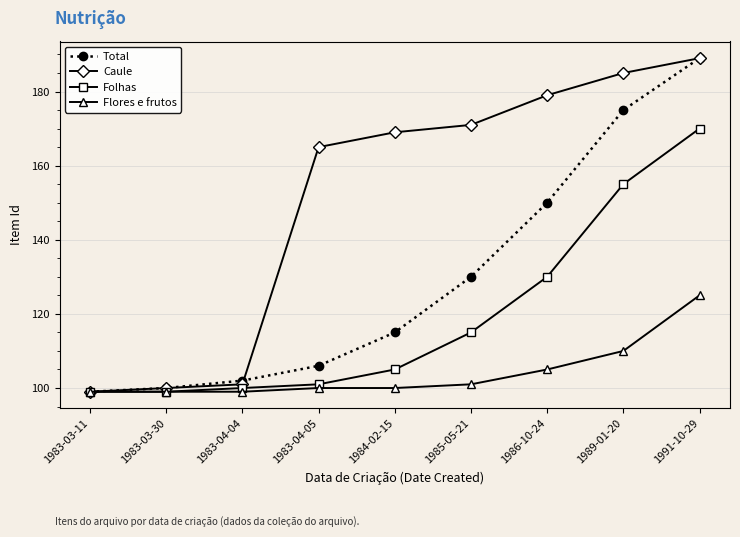

What is the sum of the Caule values at 1983-03-11 and 1984-02-15?

268